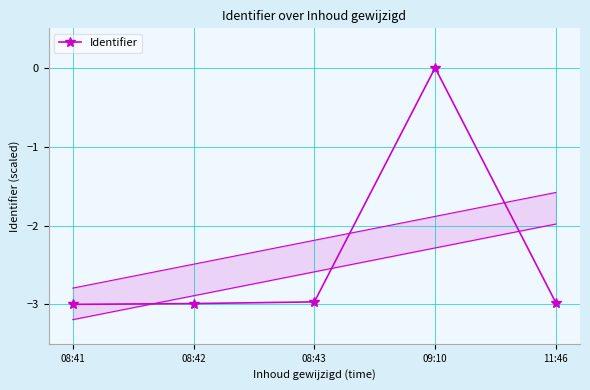

What is the difference between the maximum and minimum values?

3.0